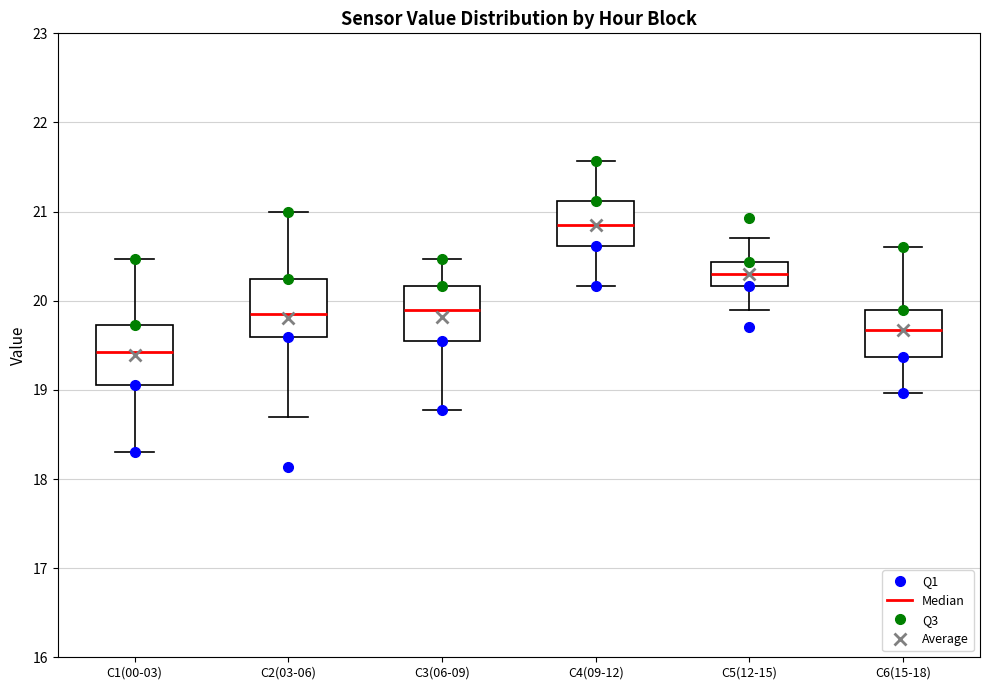

Where is the upper edge of the box for C5(12-15) on the y-axis? The values are not printed on the chart, so give them approximately, as read against the axis.

20.4